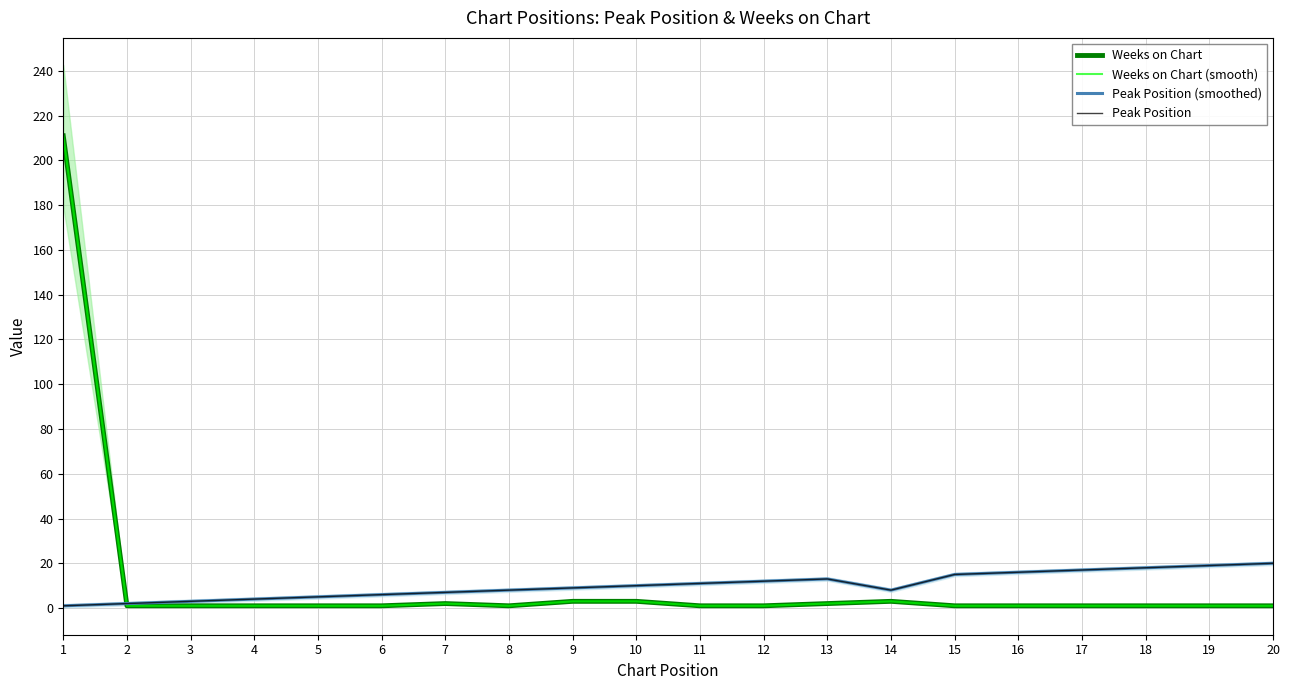

Reading left to right, extract all data points from this chart.

Weeks on Chart: 211	1	1	1	1	1	2	1	3	3	1	1	2	3	1	1	1	1	1	1
Weeks on Chart (smooth): 211	1	1	1	1	1	2	1	3	3	1	1	2	3	1	1	1	1	1	1
Peak Position (smoothed): 1	2	3	4	5	6	7	8	9	10	11	12	13	8	15	16	17	18	19	20
Peak Position: 1	2	3	4	5	6	7	8	9	10	11	12	13	8	15	16	17	18	19	20